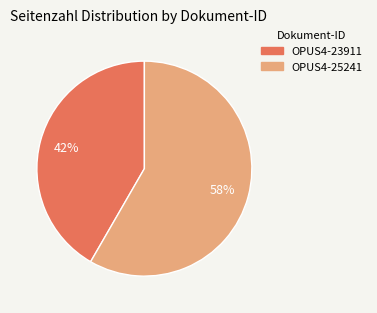

Combined, do OPUS4-25241 and OPUS4-23911 account for over 50%?

Yes